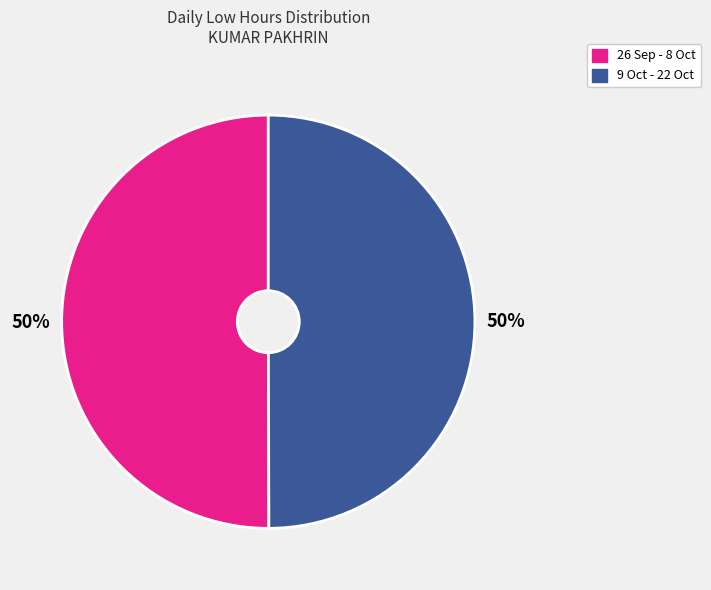

To the nearest percent, what is the average slice percentage?

50%